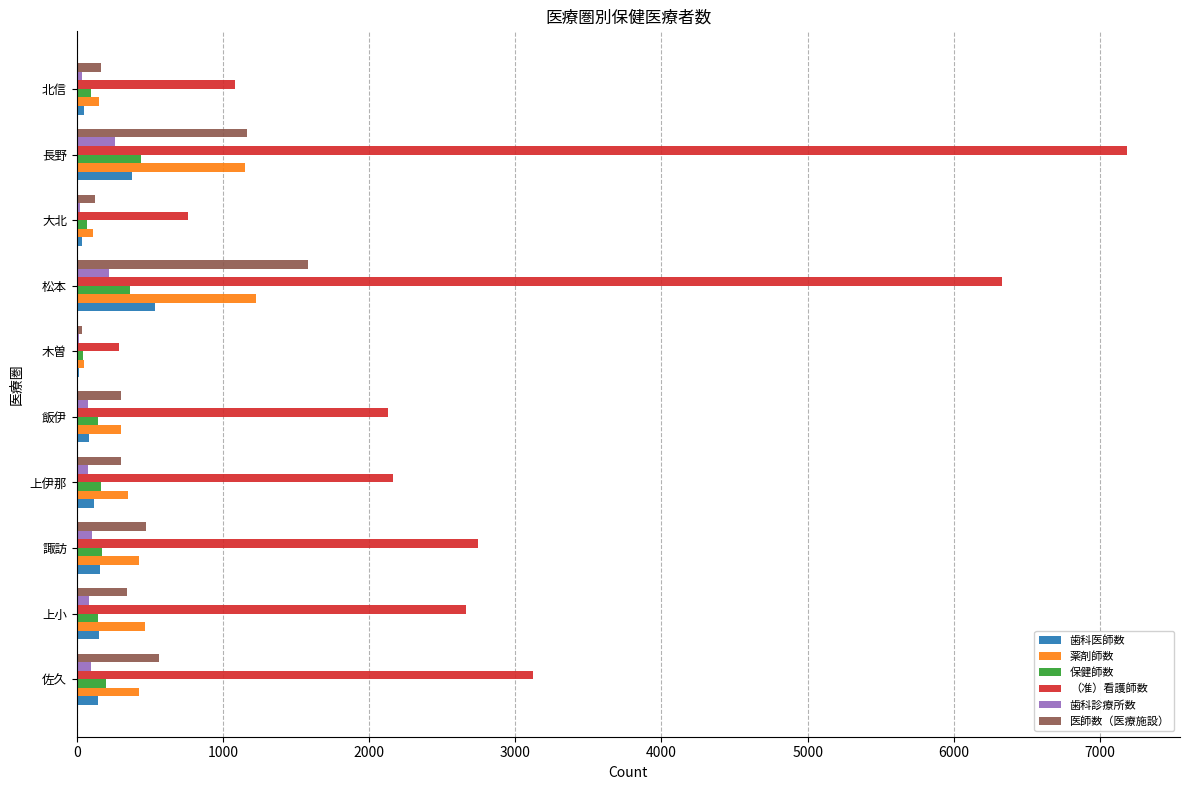

How many categories are shown in the chart?

10